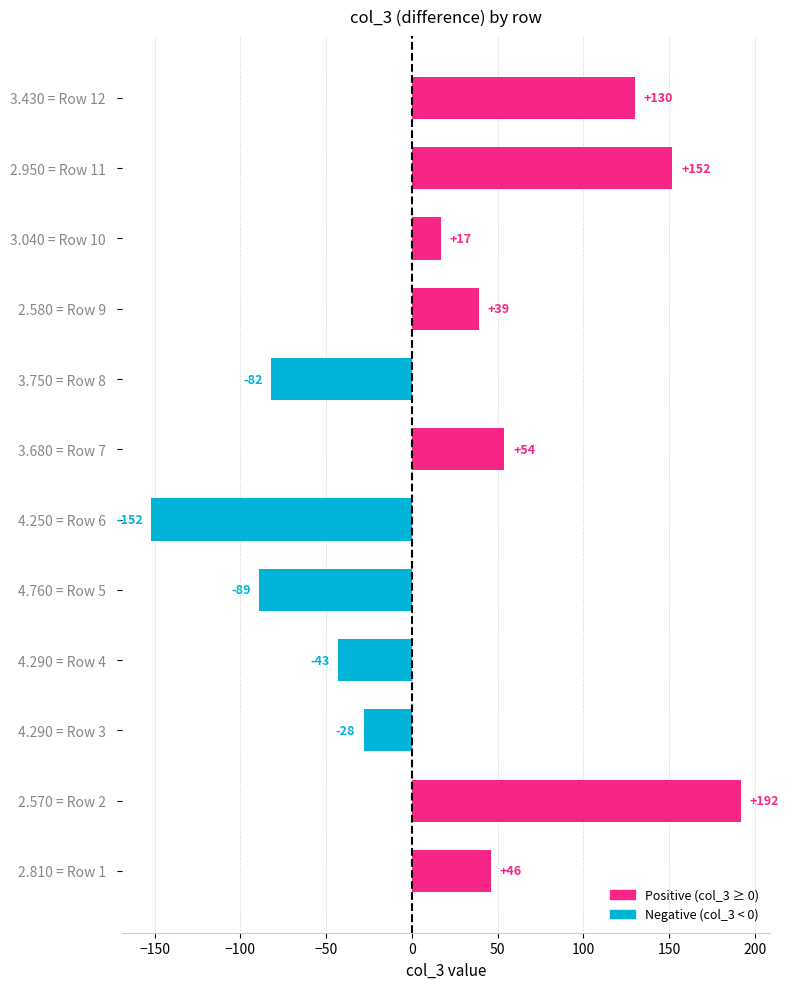

Reading bottom to top, extract all data points from this chart.

2.810 = Row 1  =46	2.570 = Row 2  =192	4.290 = Row 3  =-28	4.290 = Row 4  =-43	4.760 = Row 5  =-89	4.250 = Row 6  =-152	3.680 = Row 7  =54	3.750 = Row 8  =-82	2.580 = Row 9  =39	3.040 = Row 10  =17	2.950 = Row 11  =152	3.430 = Row 12  =130